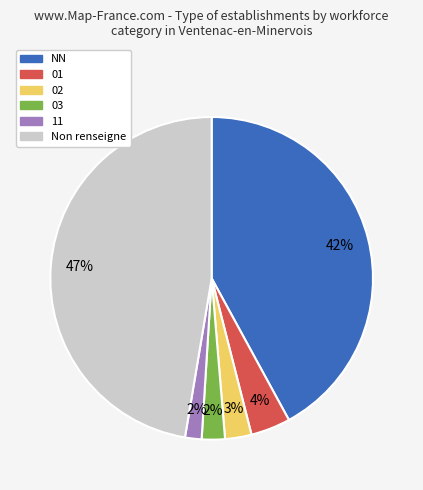

Is there any slice that represents more than half of the pie?

No